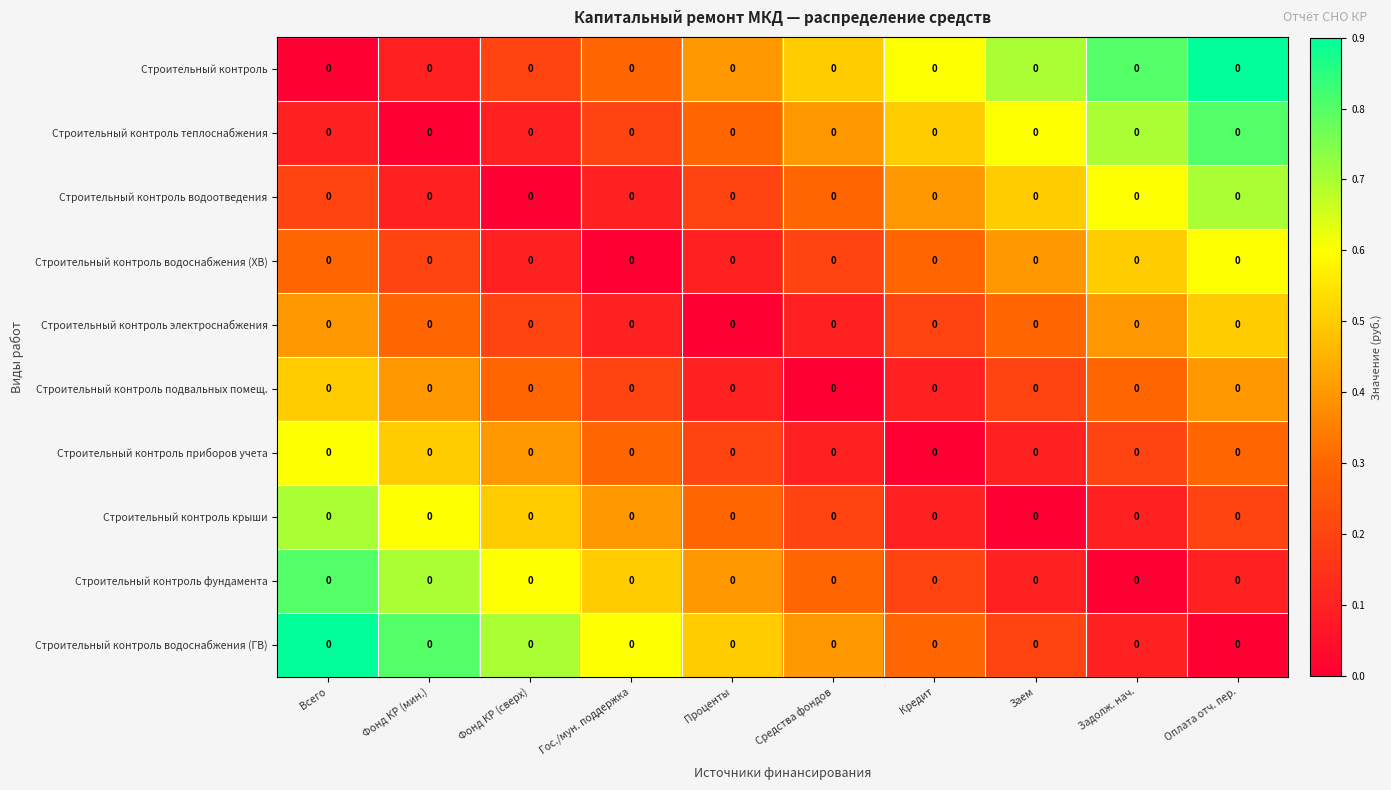

Which series changed the most between Фонд КР (мин.) and Фонд КР (сверх)?

Строительный контроль водоснабжения (ГВ)